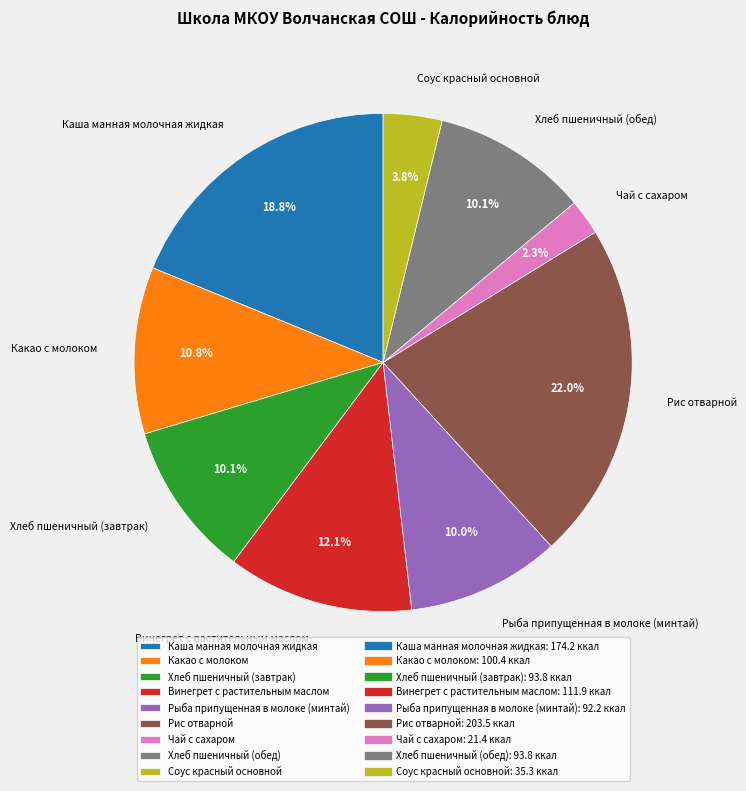

What percentage is NOT represented by Каша манная молочная жидкая?

81.2%